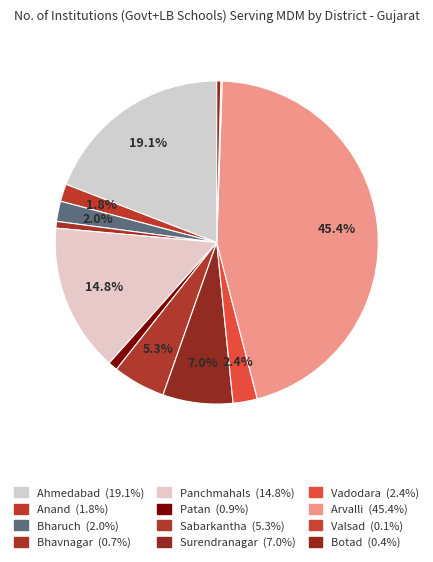

Does any single category account for the majority?

No